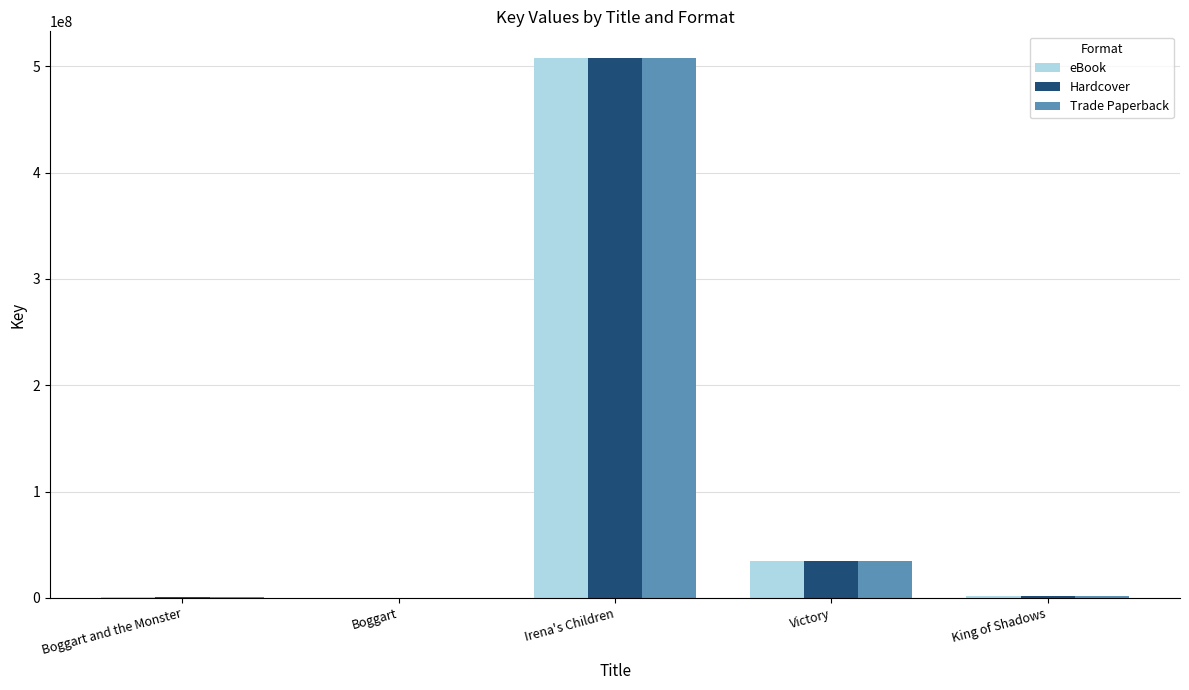

Which category has the highest value across all series?

Irena's Children